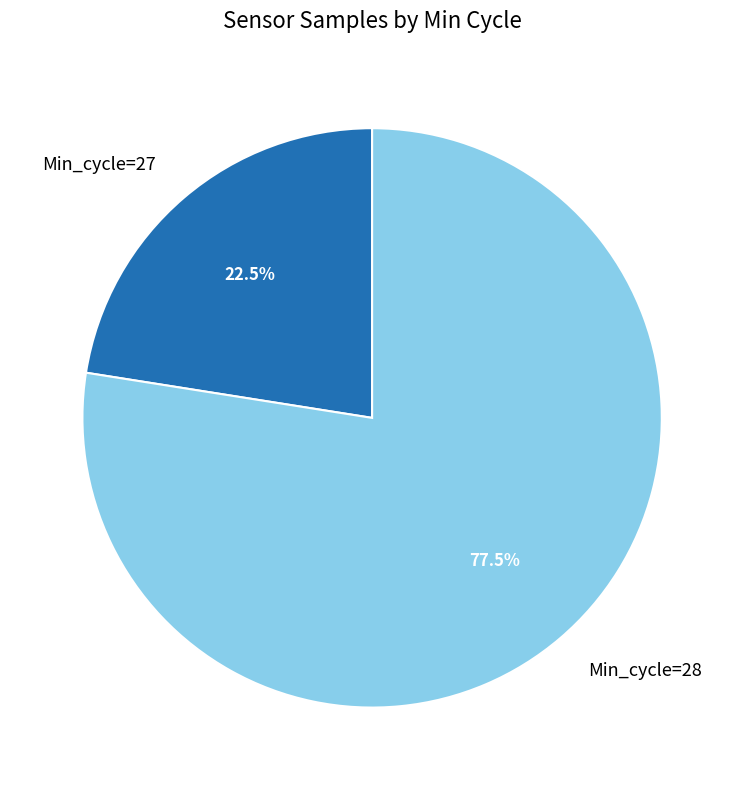

How many slices are in this pie chart?

2